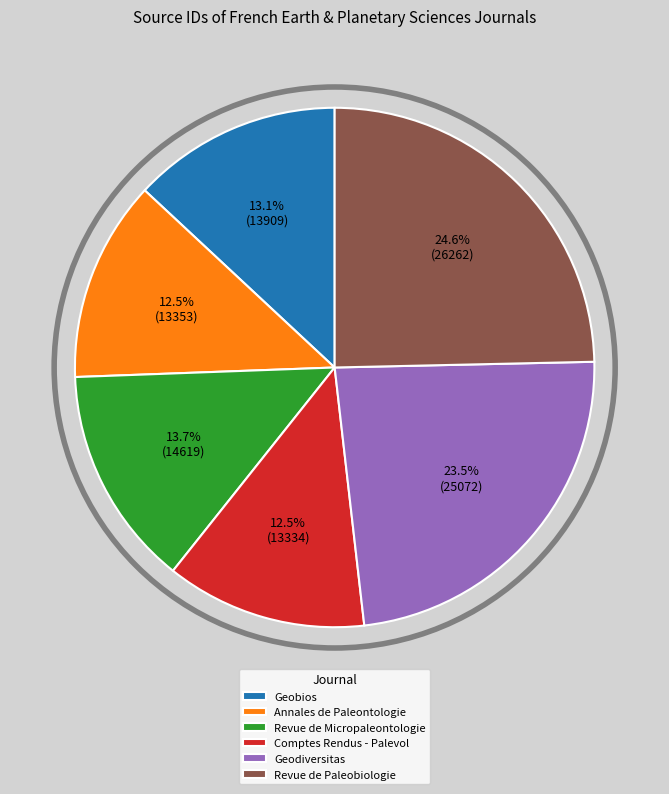

The Geobios slice represents 13% of the pie. True or false?

True